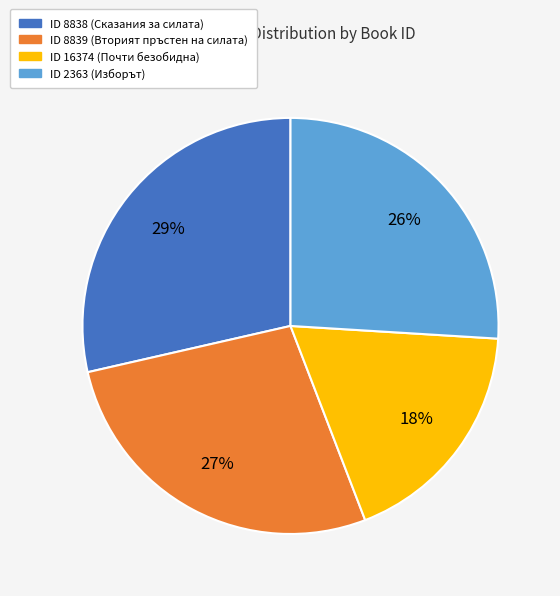

Does any single category account for the majority?

No